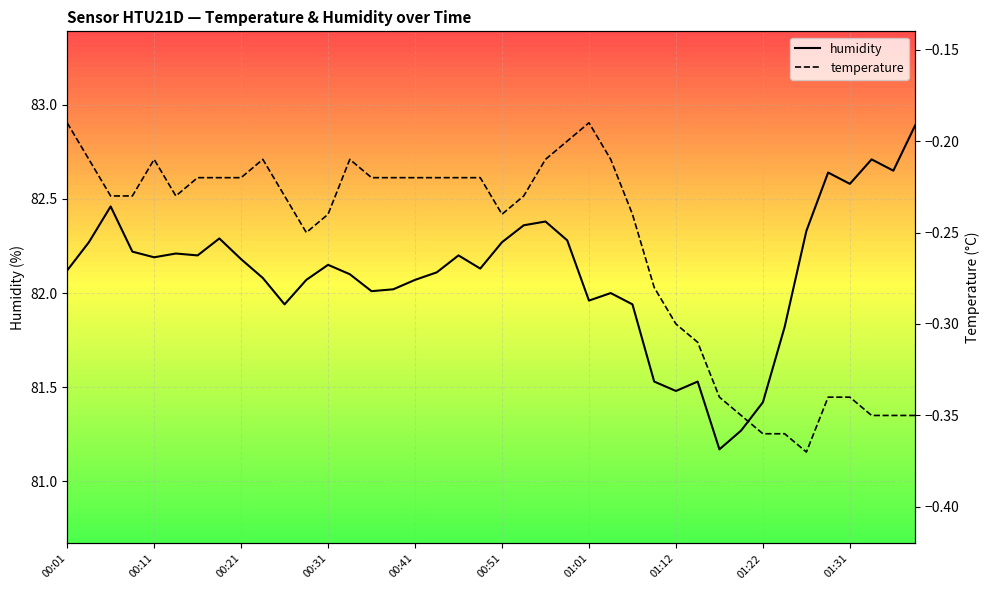

Does the chart have visible grid lines?

Yes